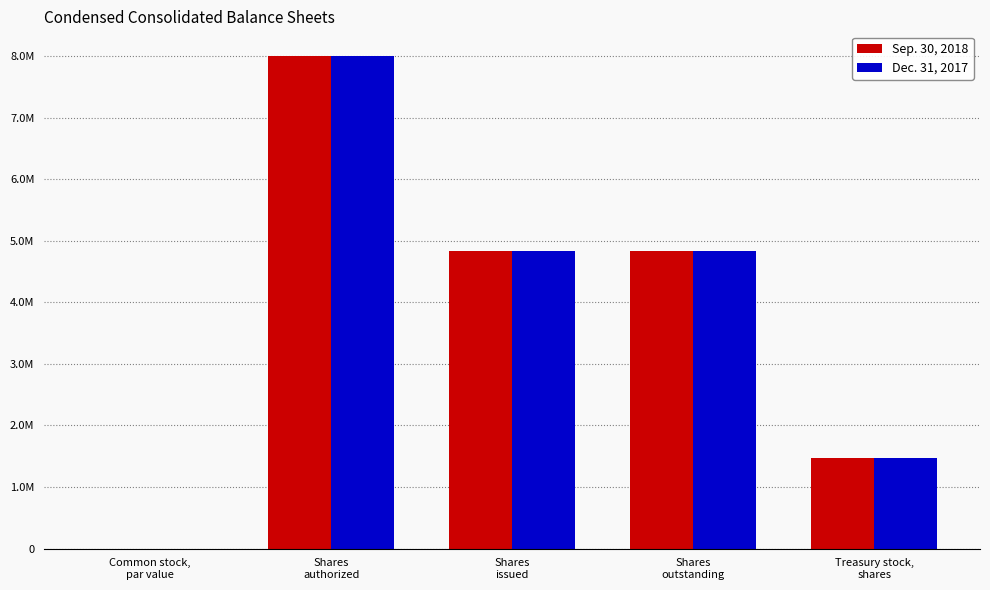

Between Shares
outstanding and Common stock,
par value, which is larger?

Shares
outstanding